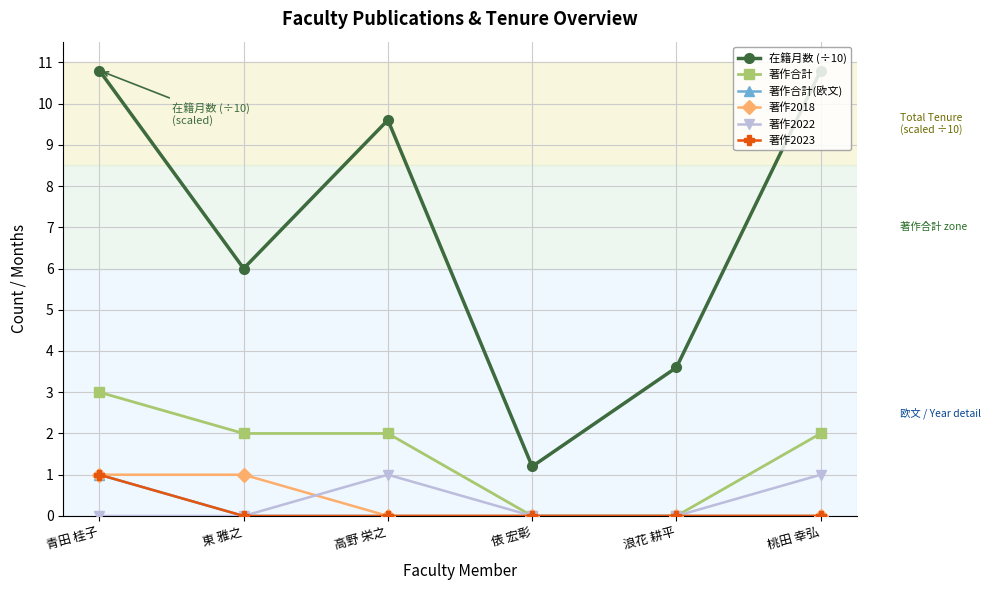

True or false: 著作2022 has more than 2 interior local peaks.

False